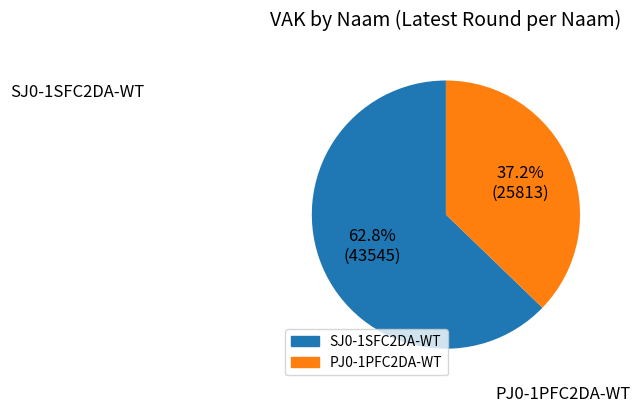

What portion of the pie excludes PJ0-1PFC2DA-WT?

62.8%